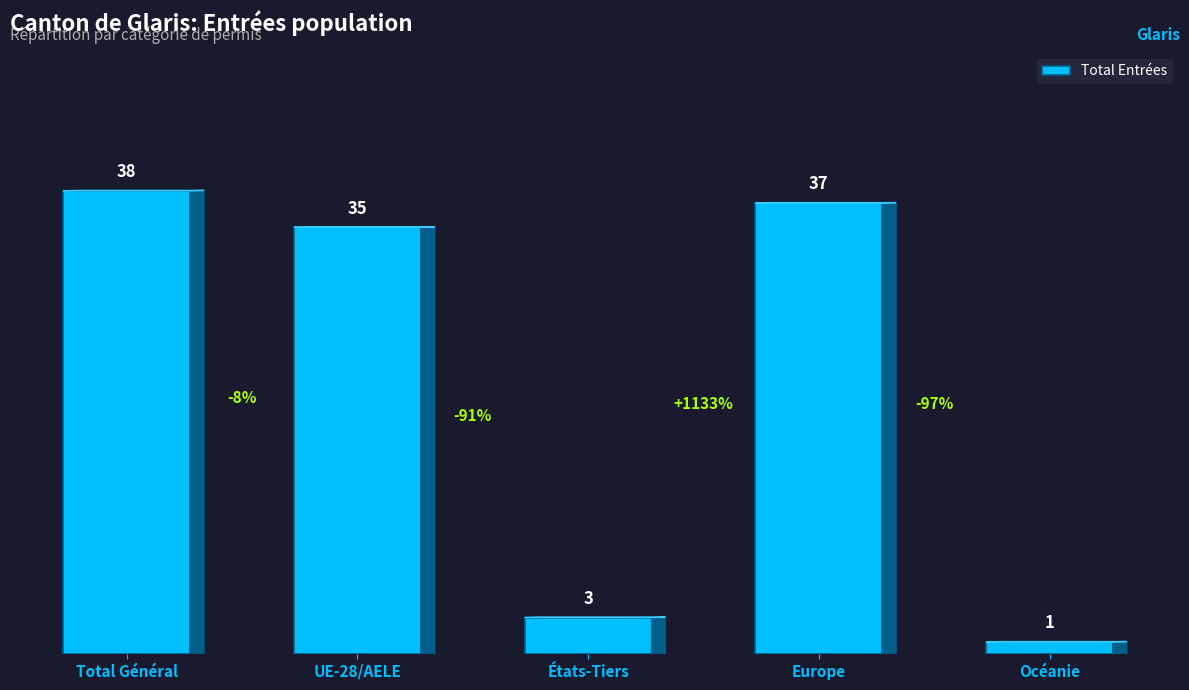

Is it true that the value at UE-28/AELE is 22?

False